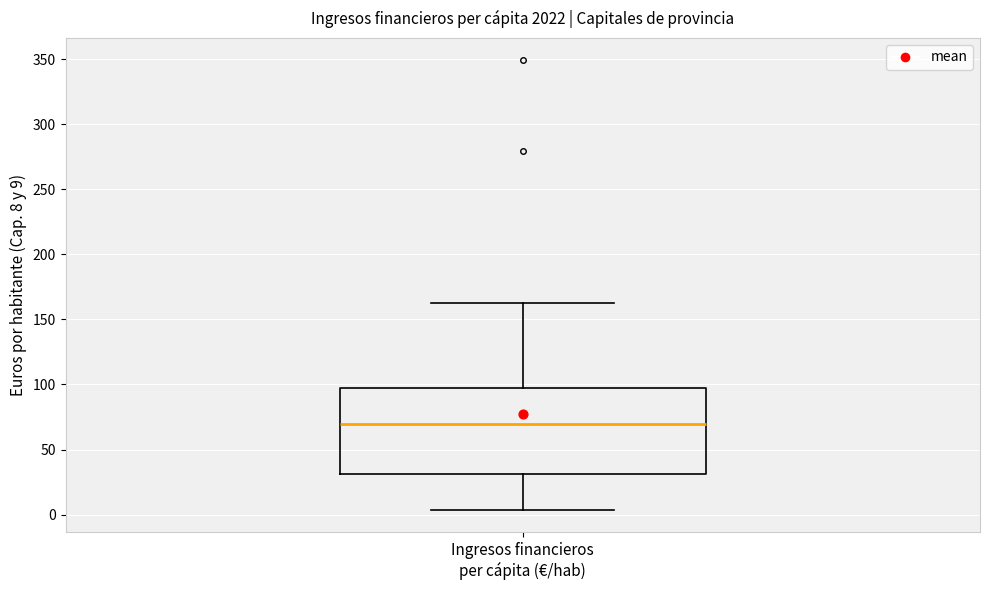

Where does the median line of the box for Ingresos financieros per cápita (€/hab) sit on the y-axis? The values are not printed on the chart, so give them approximately, as read against the axis.

70